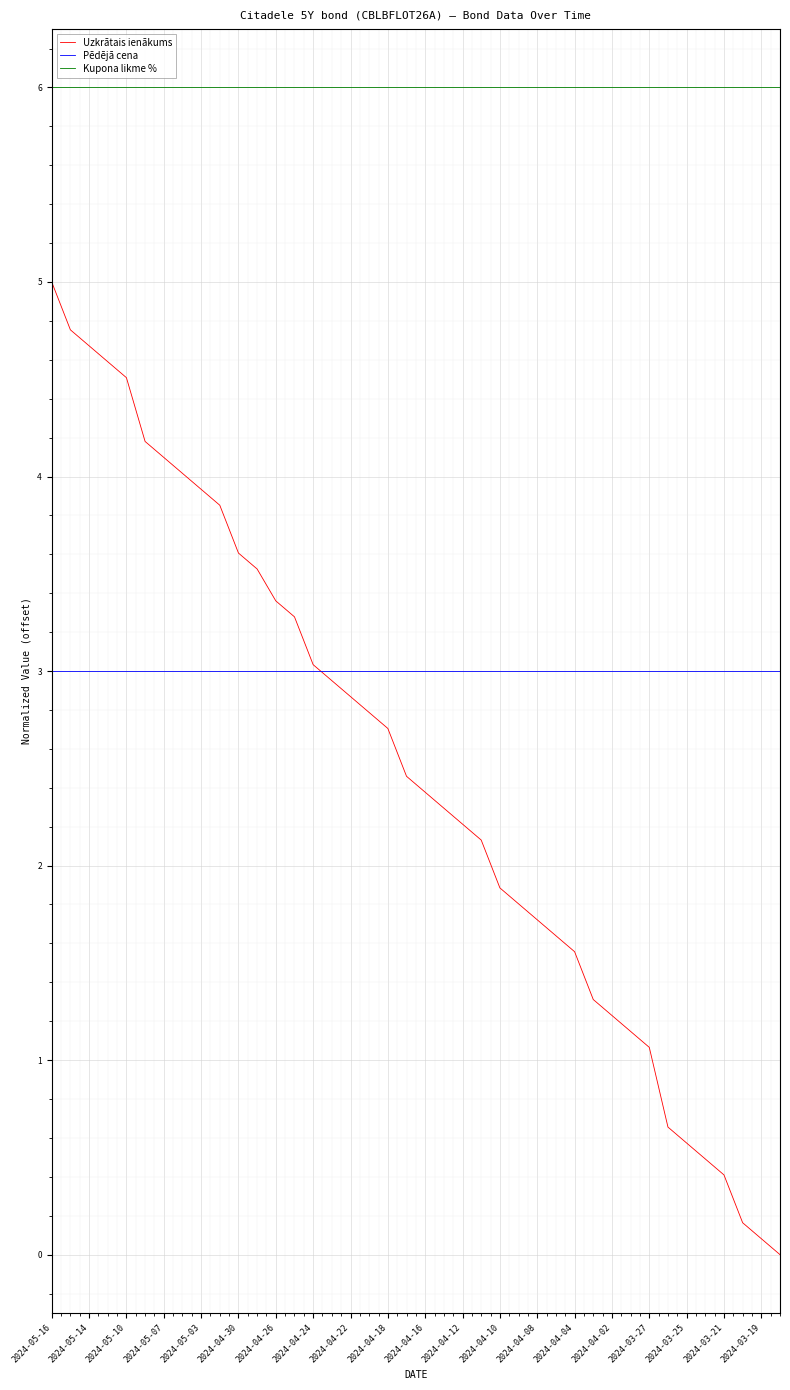

What are all the series names shown in the legend?

Uzkrātais ienākums, Pēdējā cena, Kupona likme %